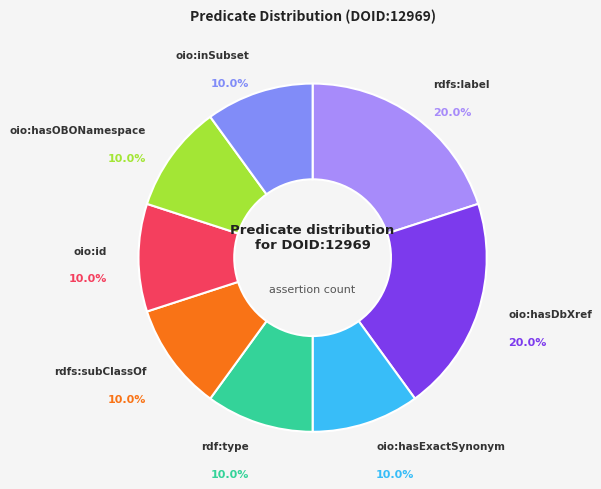

Rank the categories by value from highest to lowest.

rdfs:label, oio:hasDbXref, oio:hasExactSynonym, rdf:type, rdfs:subClassOf, oio:id, oio:hasOBONamespace, oio:inSubset